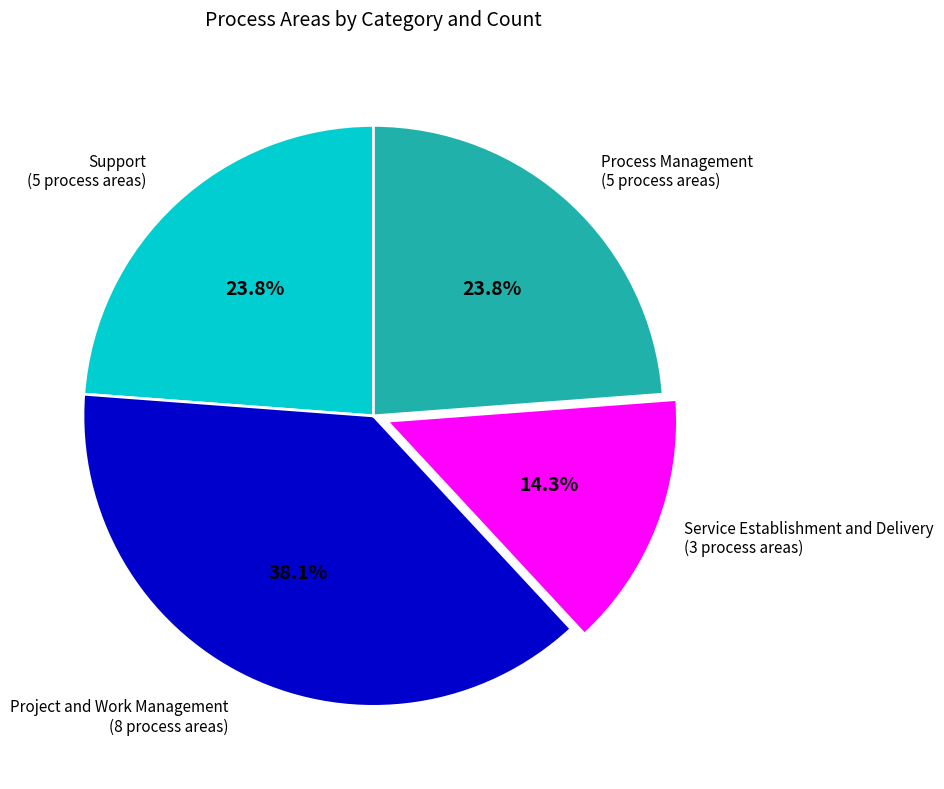

Does any single category account for the majority?

No